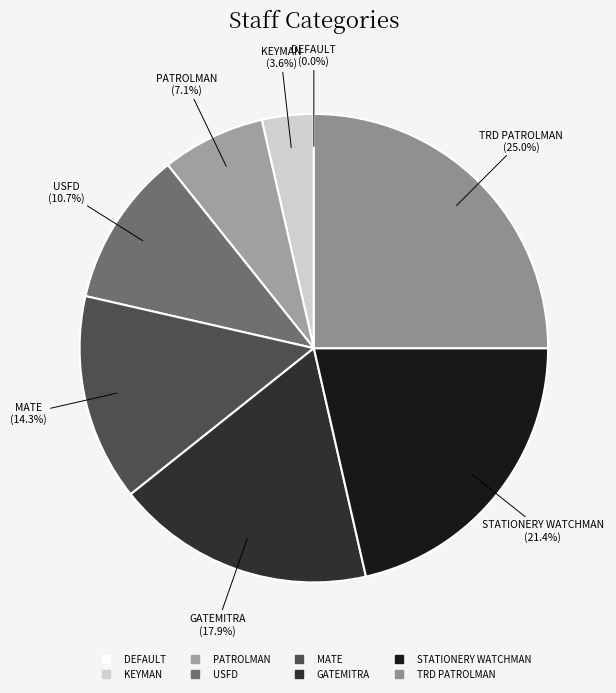

What percentage is NOT represented by USFD?

89.3%